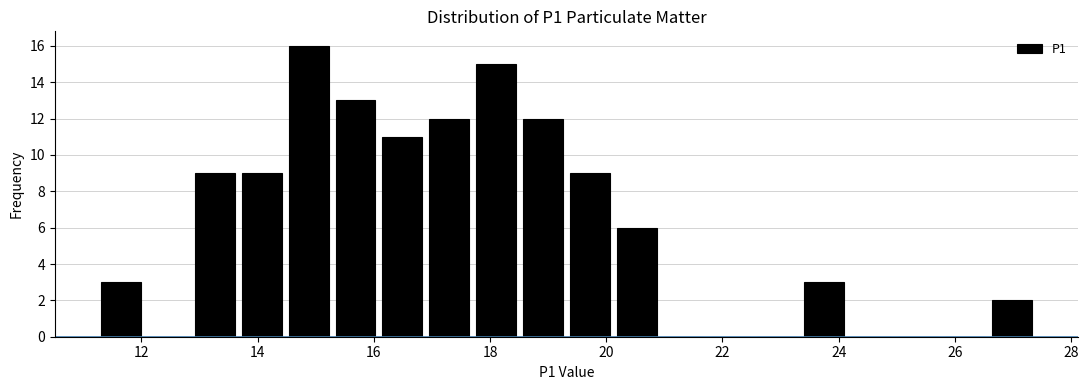

What is the height of the bar covering 20.2 to 21.0 on the x-axis? Neither the bar edges nor the heights are printed on the chart, so give them approximately, as read against the axes.

6